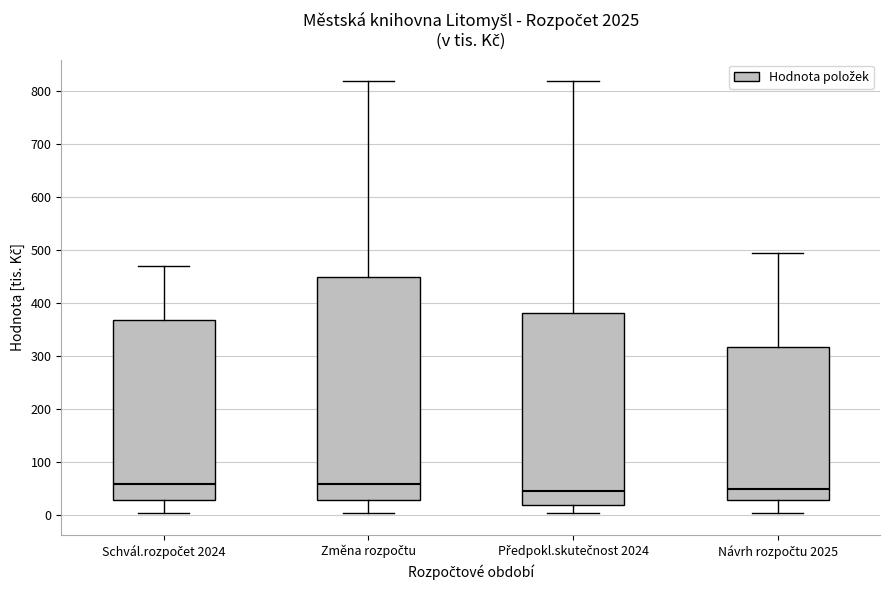

Where does the upper whisker of the box for Změna rozpočtu end on the y-axis? The values are not printed on the chart, so give them approximately, as read against the axis.

820